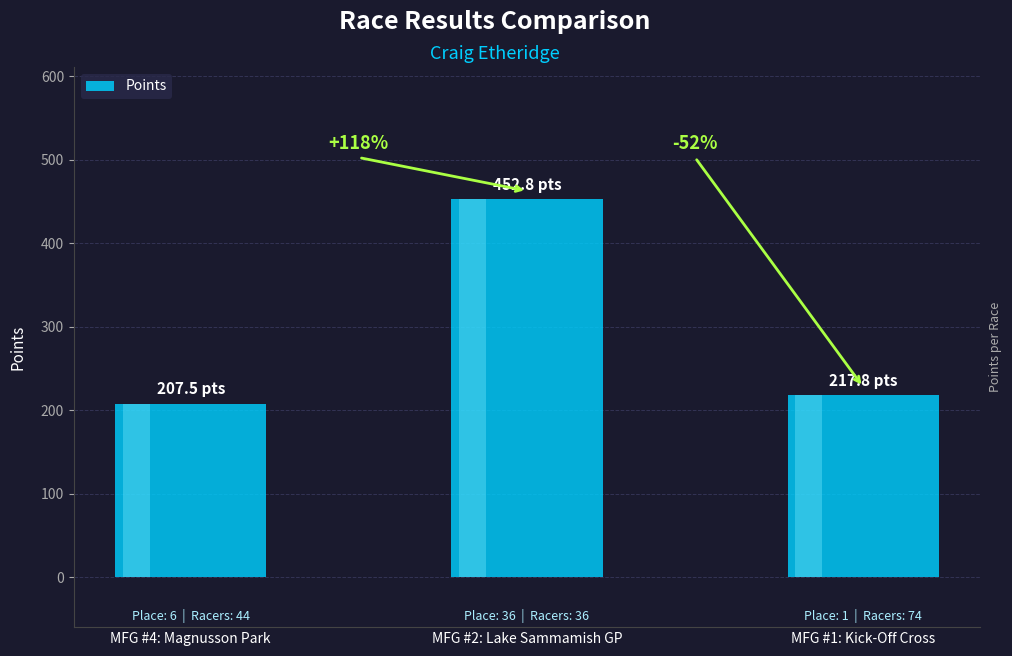

What position from the left is MFG #4: Magnusson Park?

1